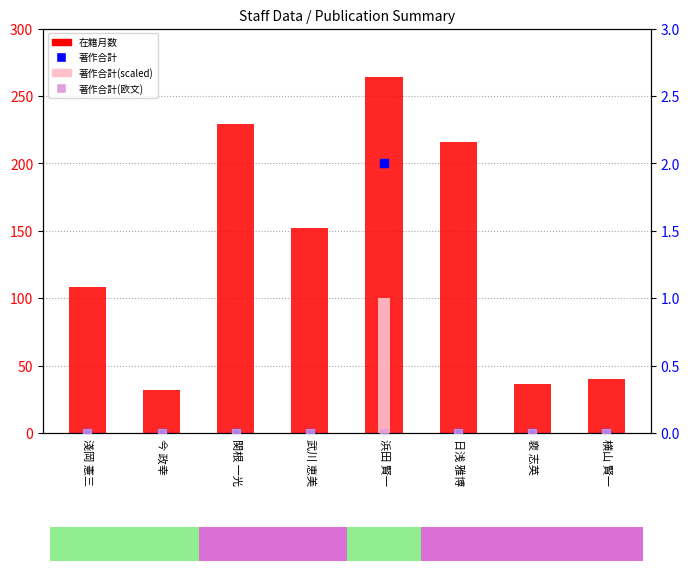

Is the value of 著作合計 at 淺岡 憲三 greater than the value of 著作合計(欧文) at 横山 賢一?

No